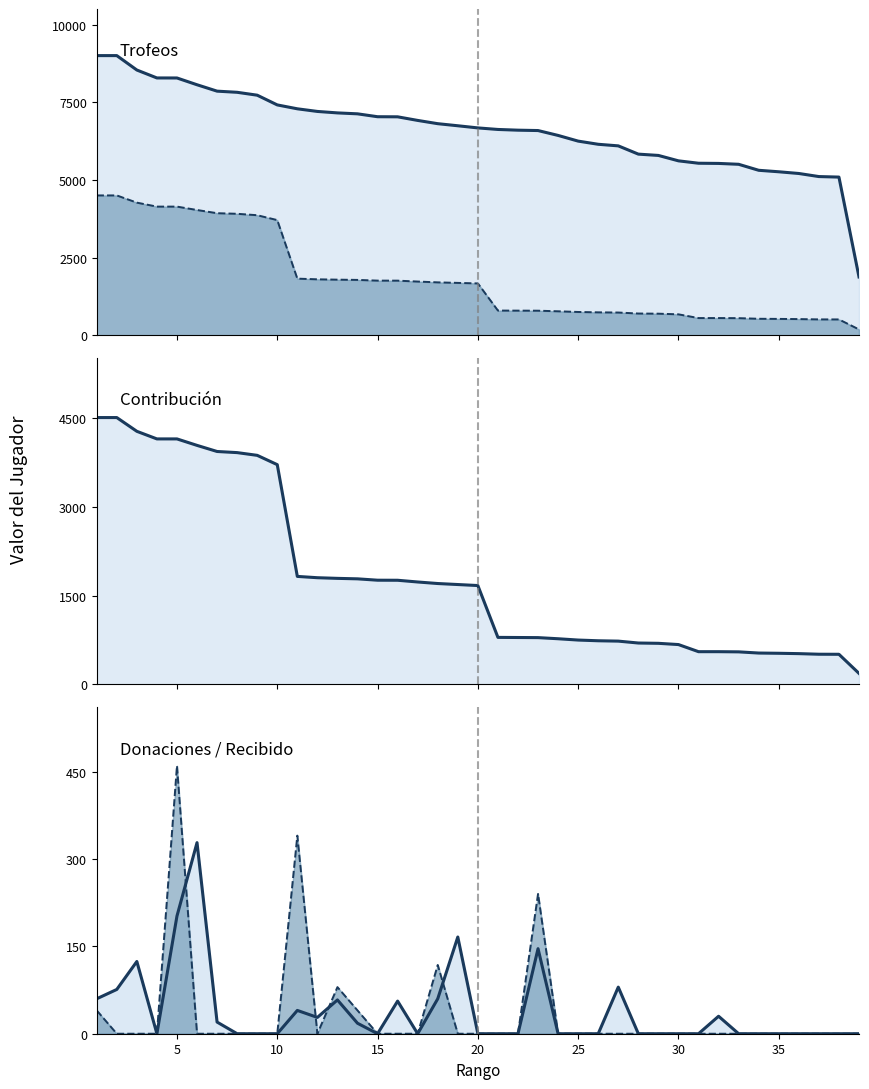

True or false: Donaciones (line) and Trofeos (line) cross at least once.

False